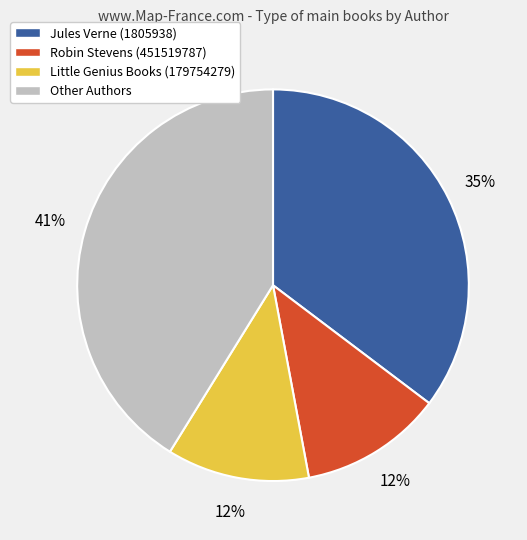

To the nearest percent, what is the difference between the largest and smallest slice percentages?

29%